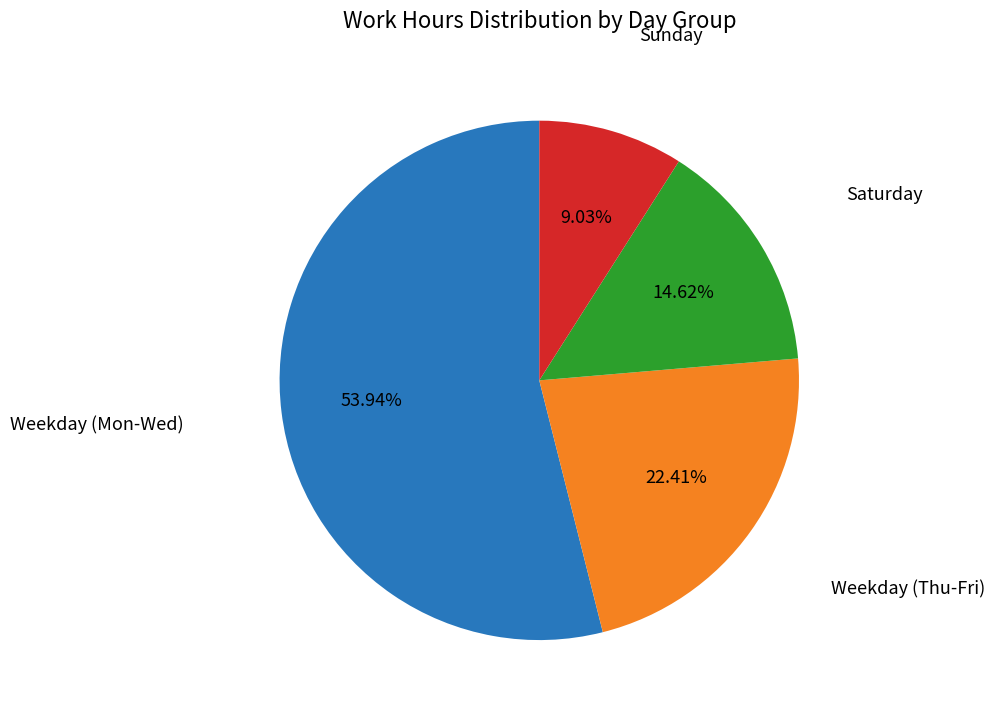

Is there a majority slice in this chart?

Yes